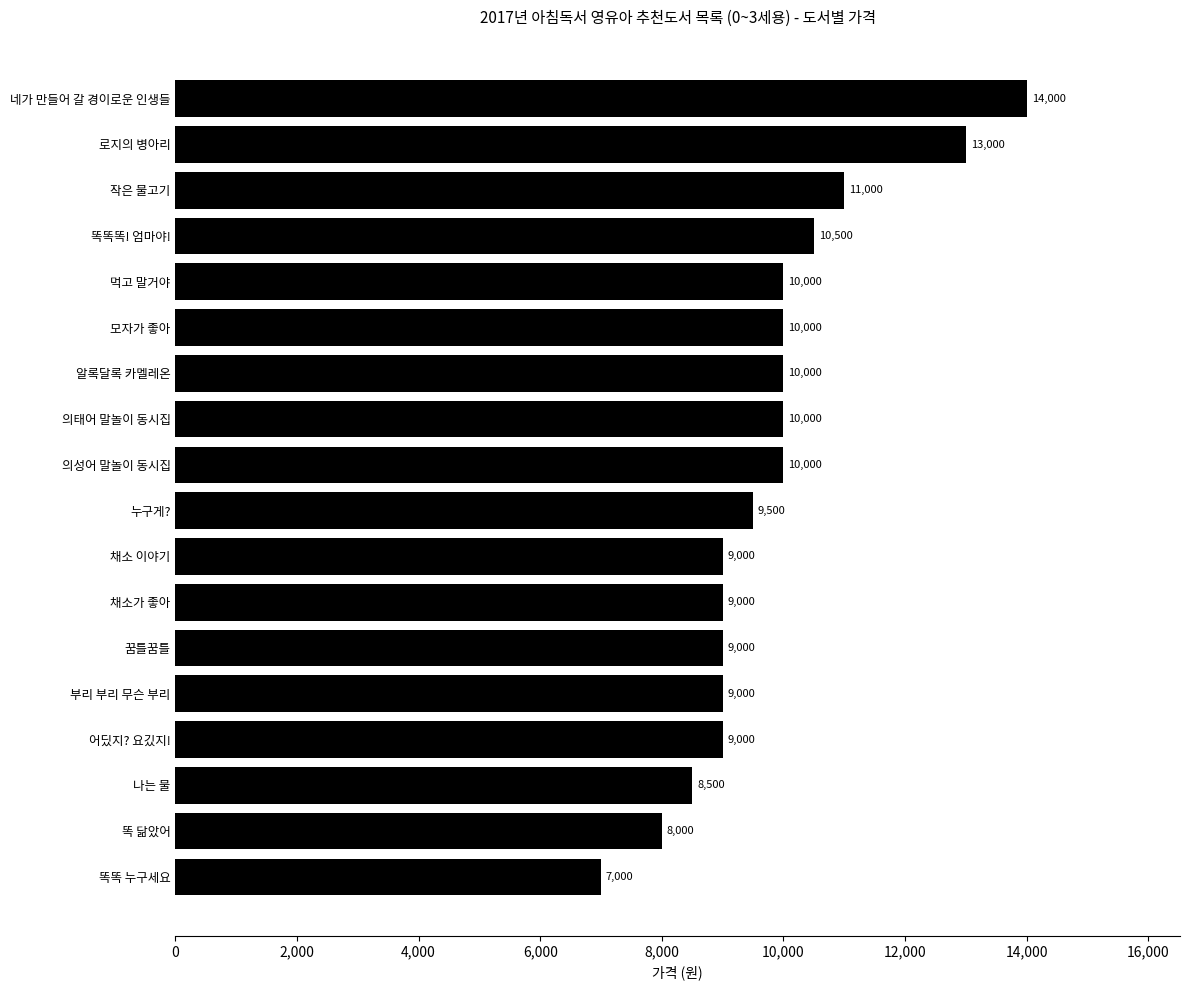

What is the change in value from 알록달록 카멜레온 to 작은 물고기?

+1000